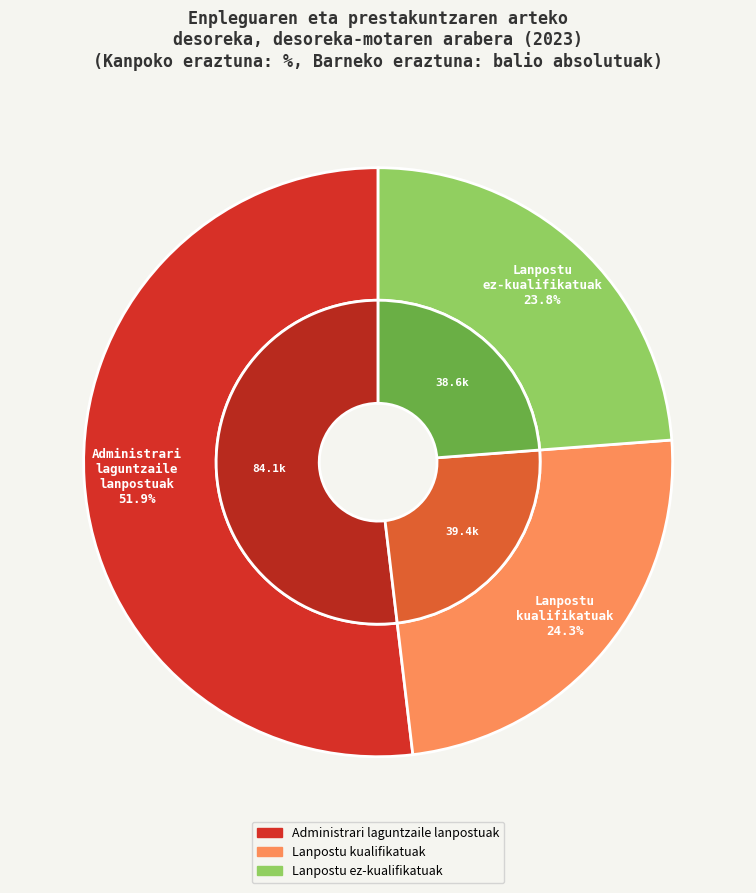

Does 5 account for over 50% of the chart?

No